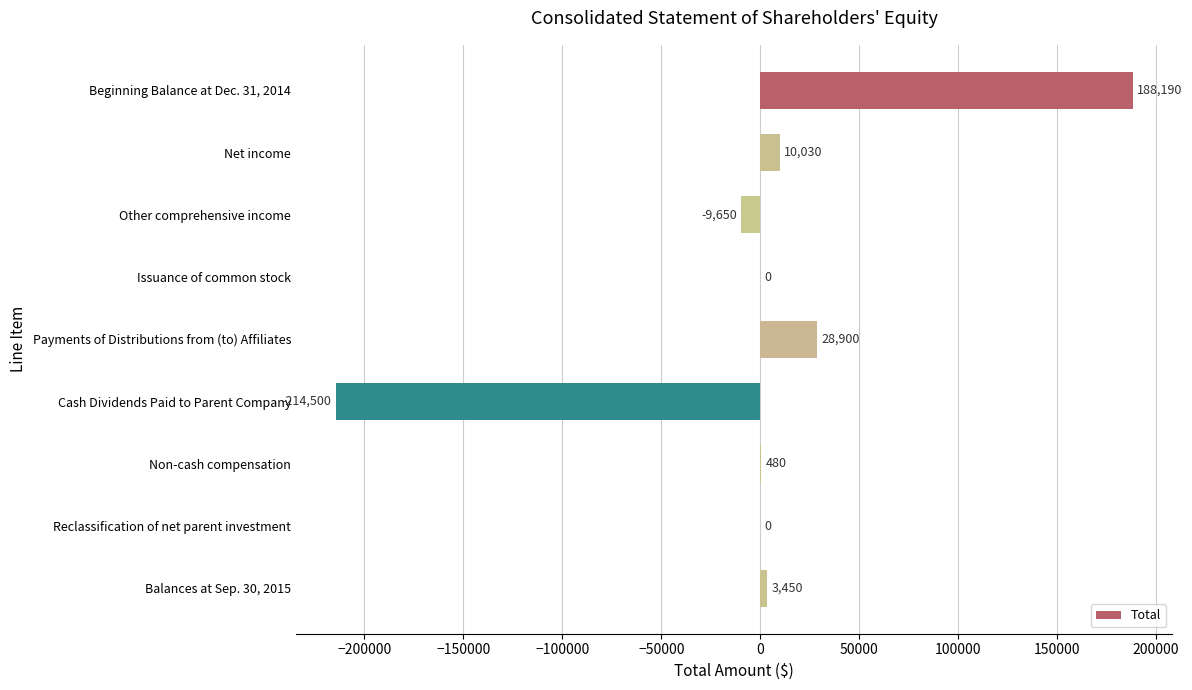

At which label is the value closest to -13155?

Other comprehensive income